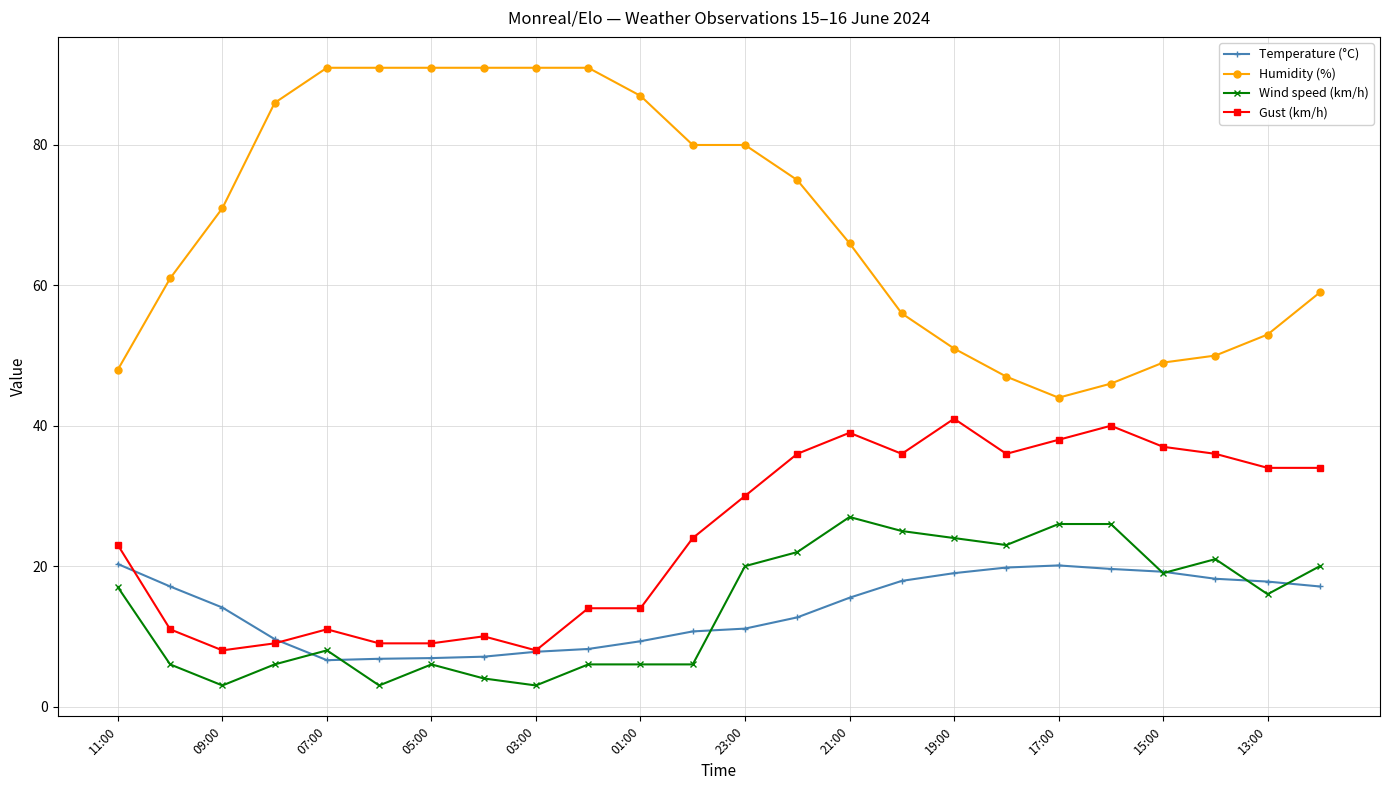

What is the lowest value of the Temperature (°C) series?

6.6